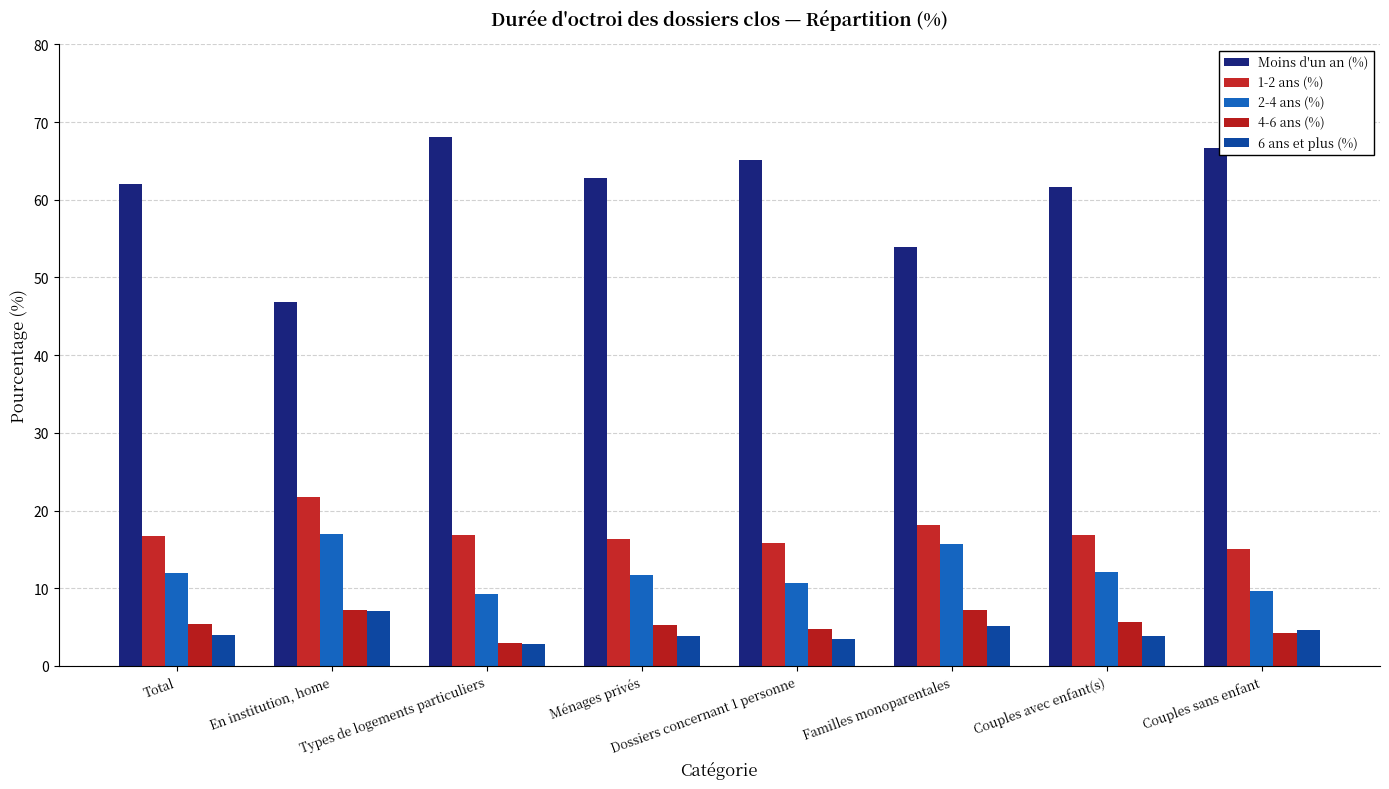

What position from the right is Types de logements particuliers?

6